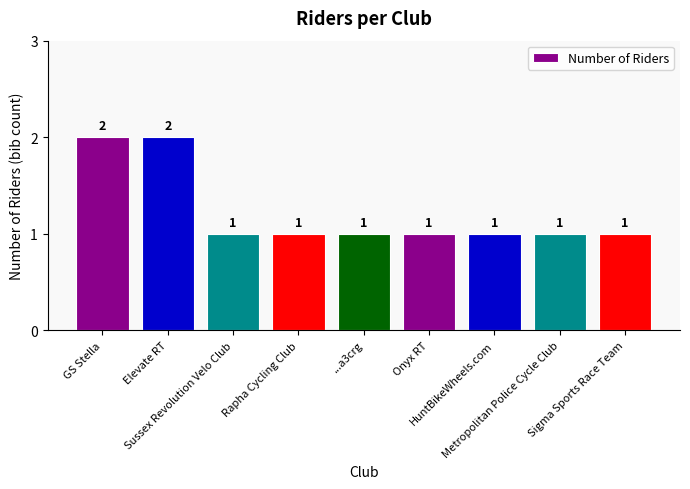

Reading left to right, transcribe all the data shown in this chart.

GS Stella=2	Elevate RT=2	Sussex Revolution Velo Club=1	Rapha Cycling Club=1	...a3crg=1	Onyx RT=1	HuntBikeWheels.com=1	Metropolitan Police Cycle Club=1	Sigma Sports Race Team=1